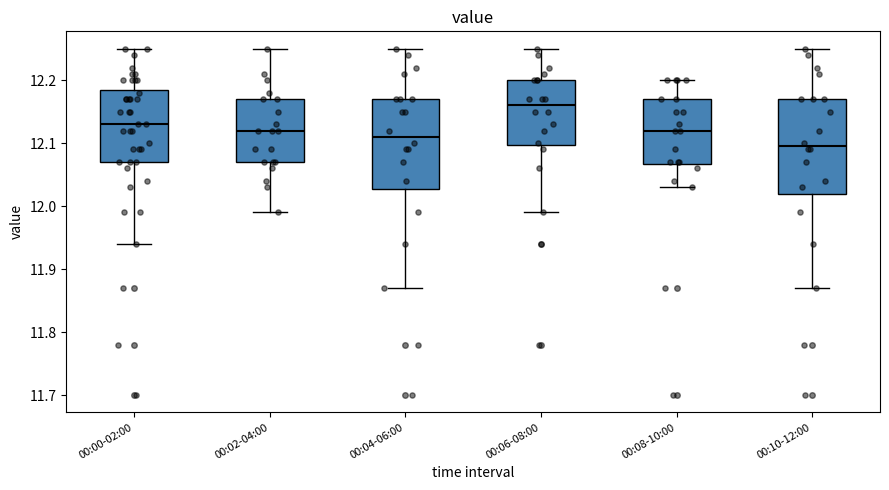

Which box has the lowest median line?

00:10-12:00